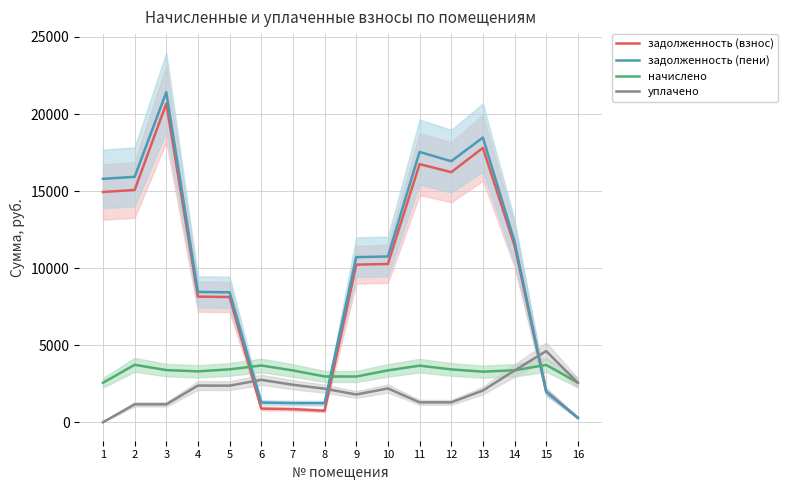

Which series has the largest total across all categories?

задолженность (пени)